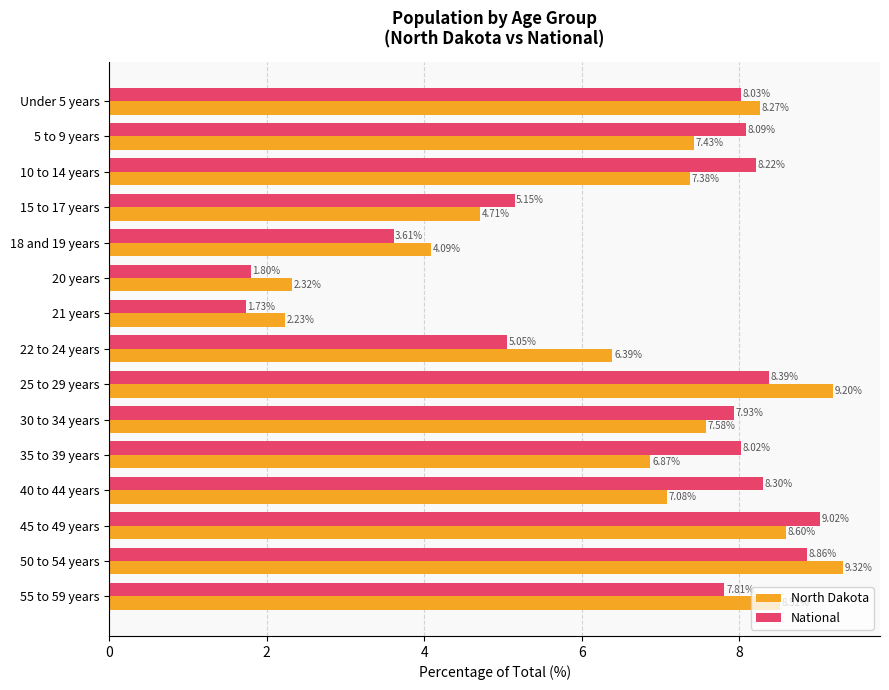

What is the difference between the maximum and minimum values in the North Dakota series?

7.1